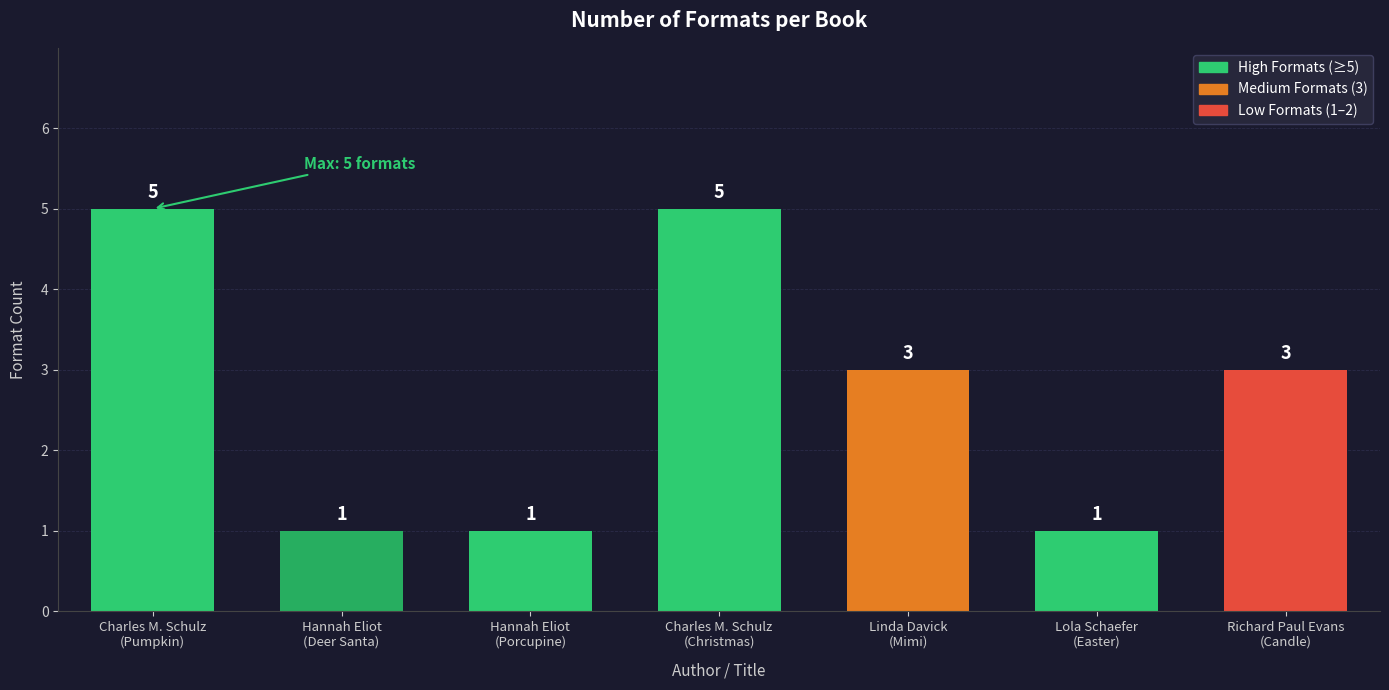

What is the change in value from Hannah Eliot
(Deer Santa) to Charles M. Schulz
(Christmas)?

+4